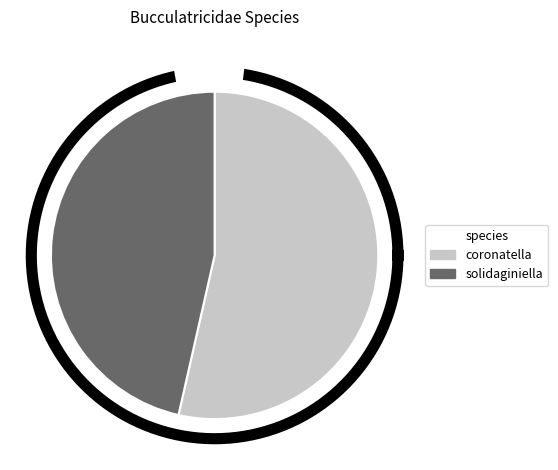

To the nearest percent, what is the combined percentage of solidaginiella and coronatella?

100%